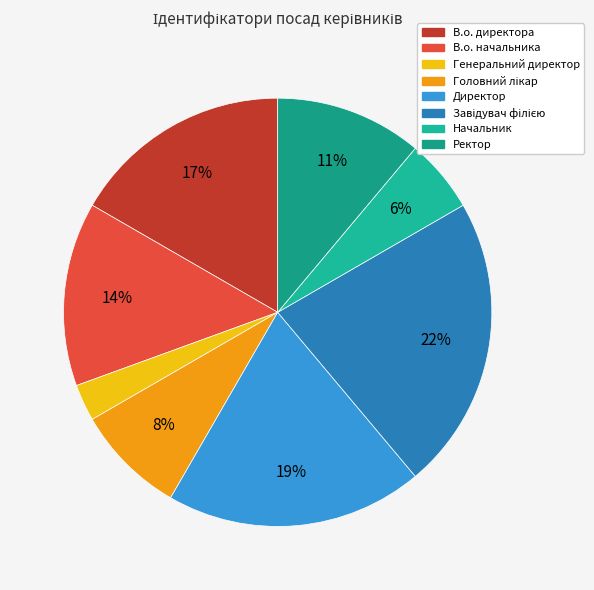

How many segments does this pie chart have?

8